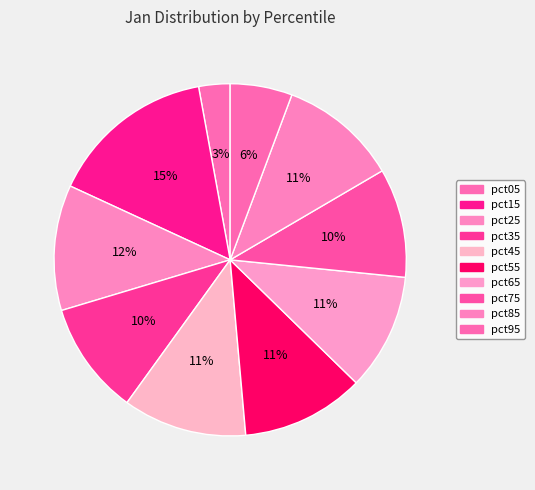

Is there any slice that represents more than half of the pie?

No